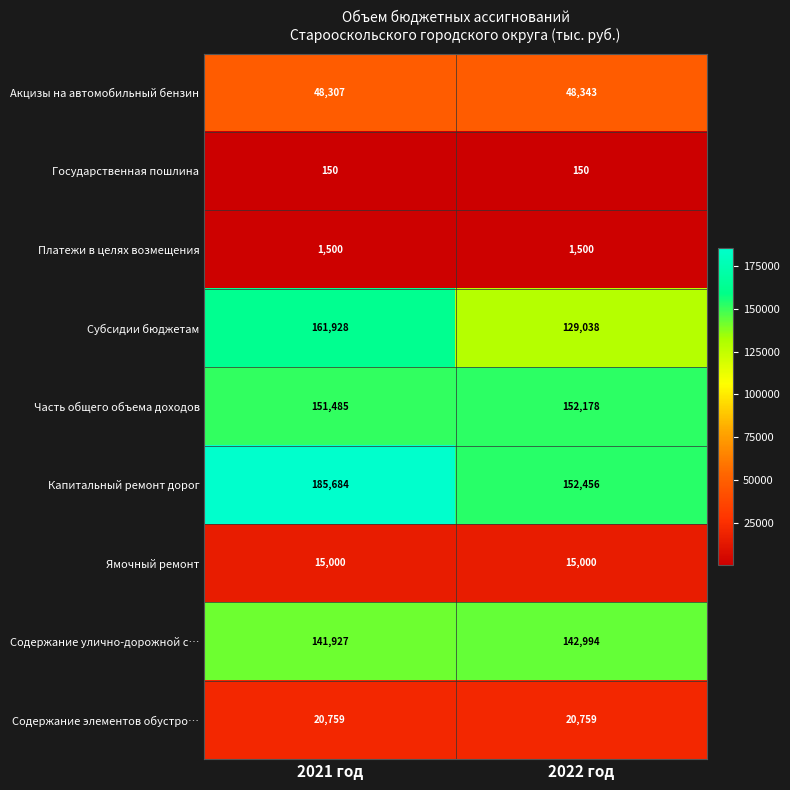

At how many categories does at least one series exceed 123865?

2